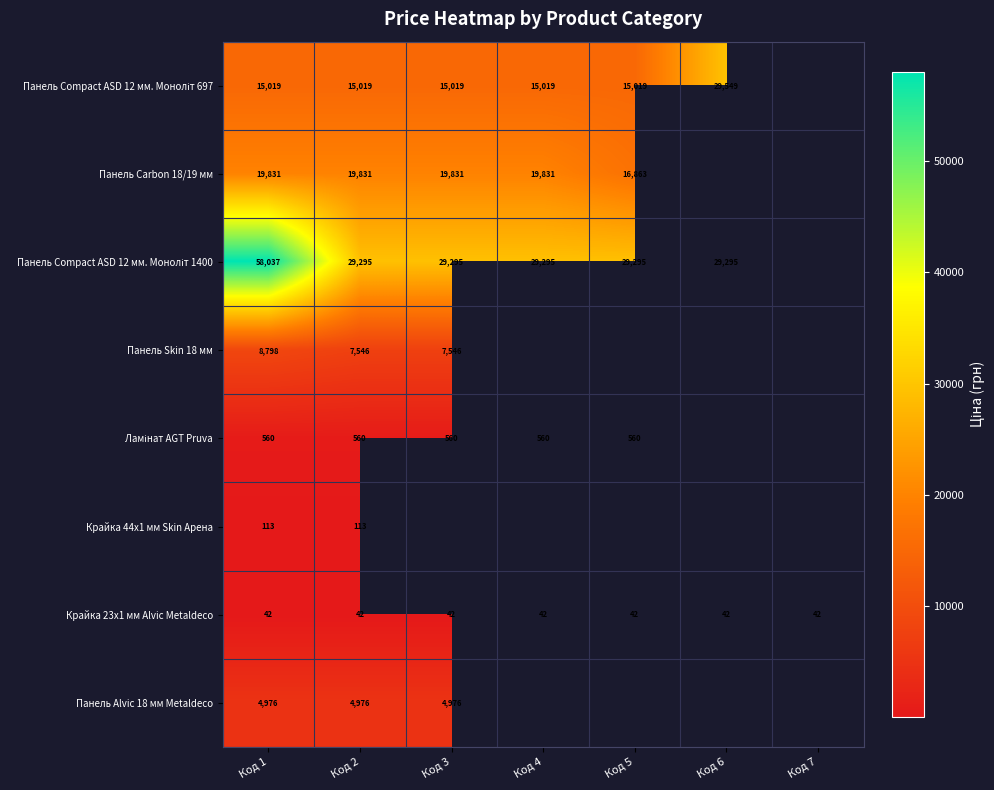

Is it true that Панель Alvic 18 мм Metaldeco equals 4976.0 at Код 2?

True